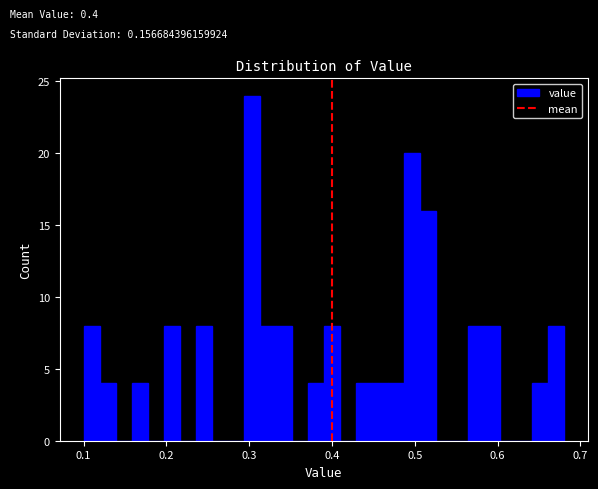

Read against the x-axis, roughly where is the centre of the tallest bar?

0.30